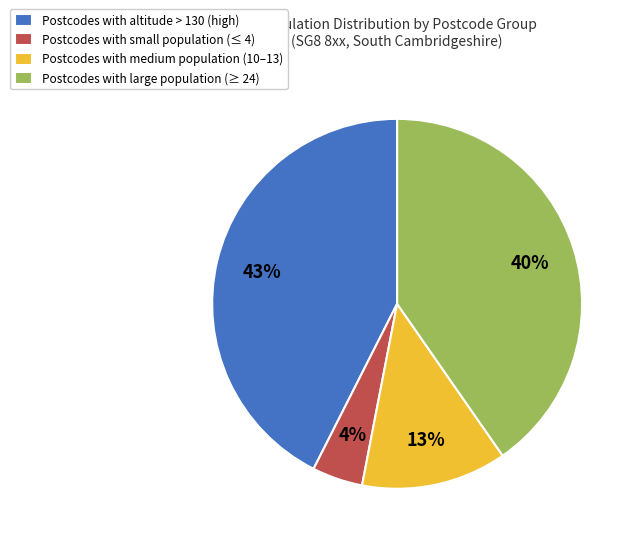

Rank the categories by value from highest to lowest.

Postcodes with altitude > 130 (high), Postcodes with large population (≥ 24), Postcodes with medium population (10–13), Postcodes with small population (≤ 4)